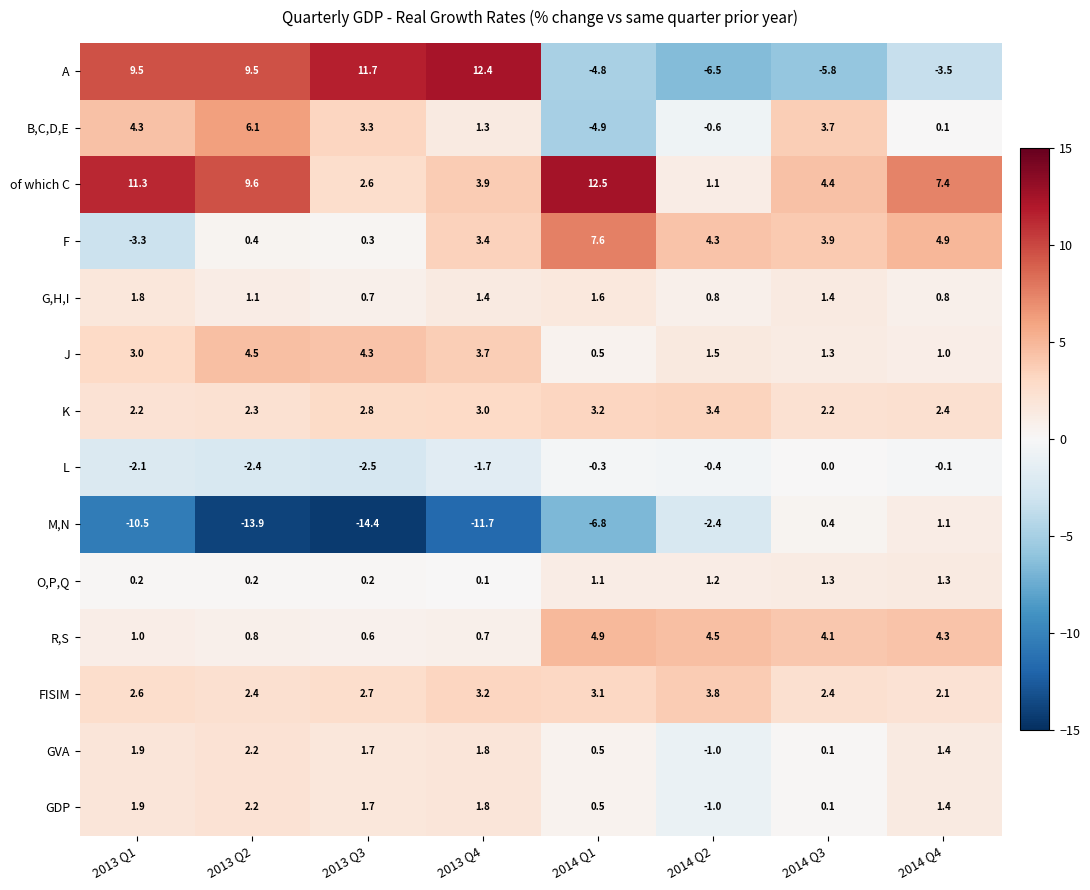

What value does the A series have at 2013 Q2?

9.5